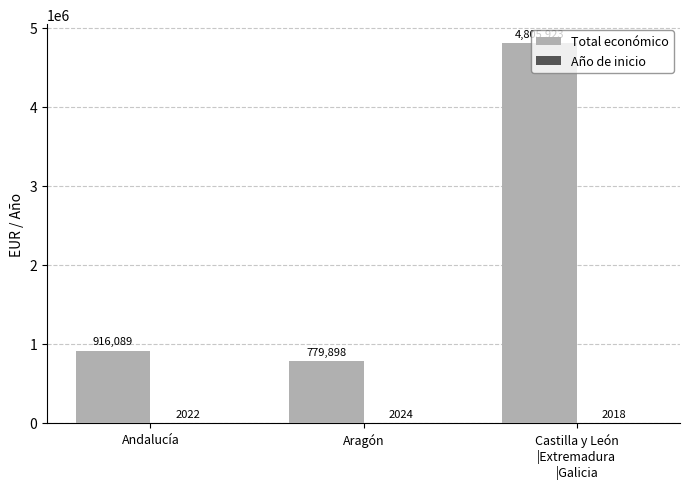

Are the bars horizontal?

No